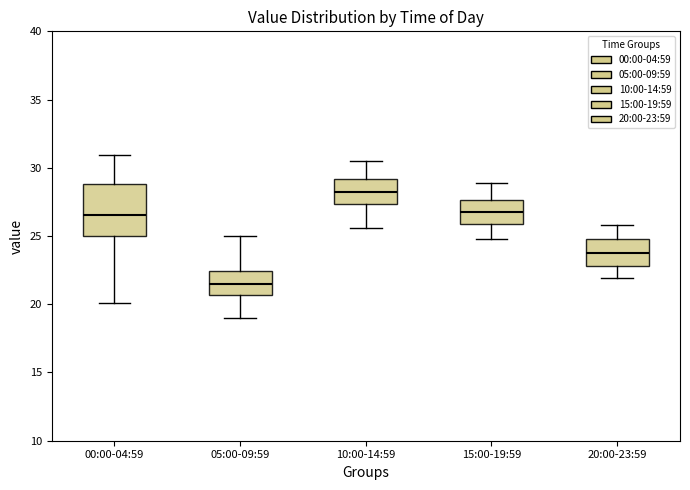

Reading left to right, read every box against the y-axis: the position of its median line, the range the box covers, and the ends of its whiskers. The values are not printed on the chart, so give them approximately, as read against the axis.

00:00-04:59: median 26.5, box 25.0 to 29.0, whiskers 20.0 to 31.0
05:00-09:59: median 21.5, box 20.5 to 22.5, whiskers 19.0 to 25.0
10:00-14:59: median 28.0, box 27.5 to 29.0, whiskers 25.5 to 30.5
15:00-19:59: median 27.0, box 26.0 to 27.5, whiskers 25.0 to 29.0
20:00-23:59: median 24.0, box 23.0 to 25.0, whiskers 22.0 to 26.0